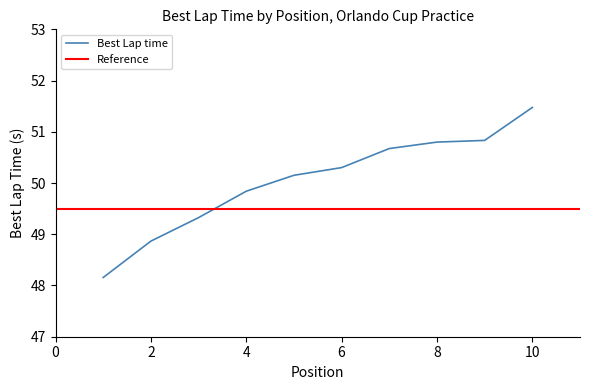

What is the highest value of the Best Lap time series?

51.5